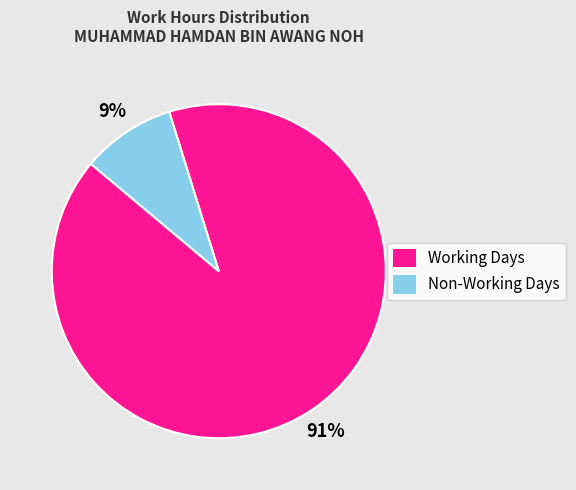

Does any single category account for the majority?

Yes